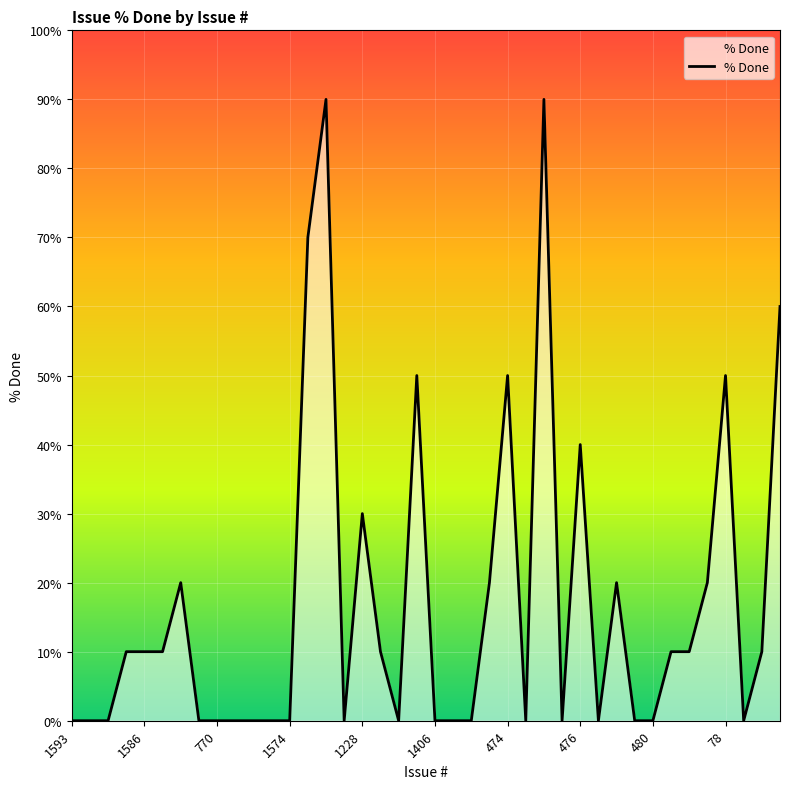

What is the difference between the maximum and minimum values?

90